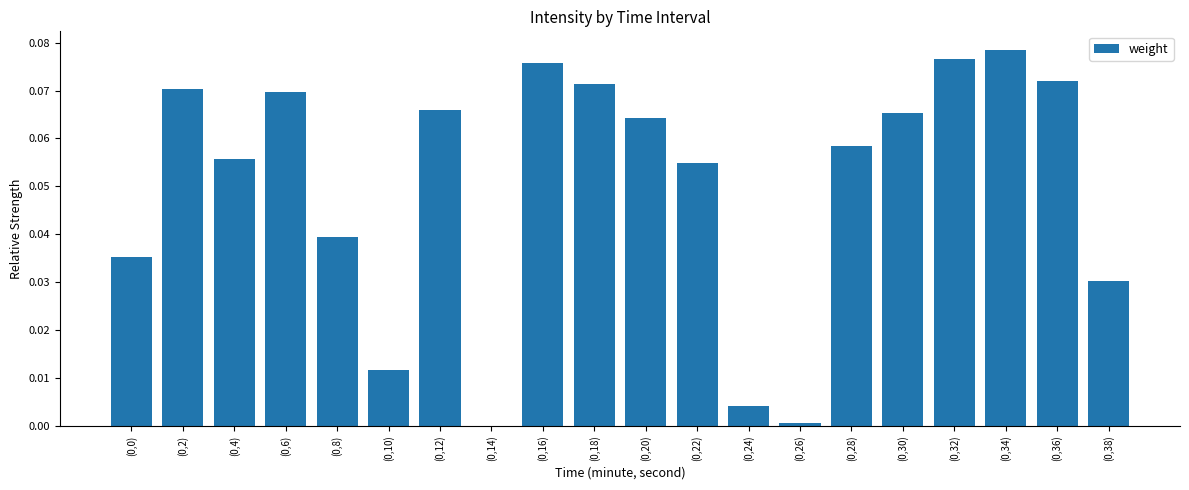

Are the bars horizontal?

No